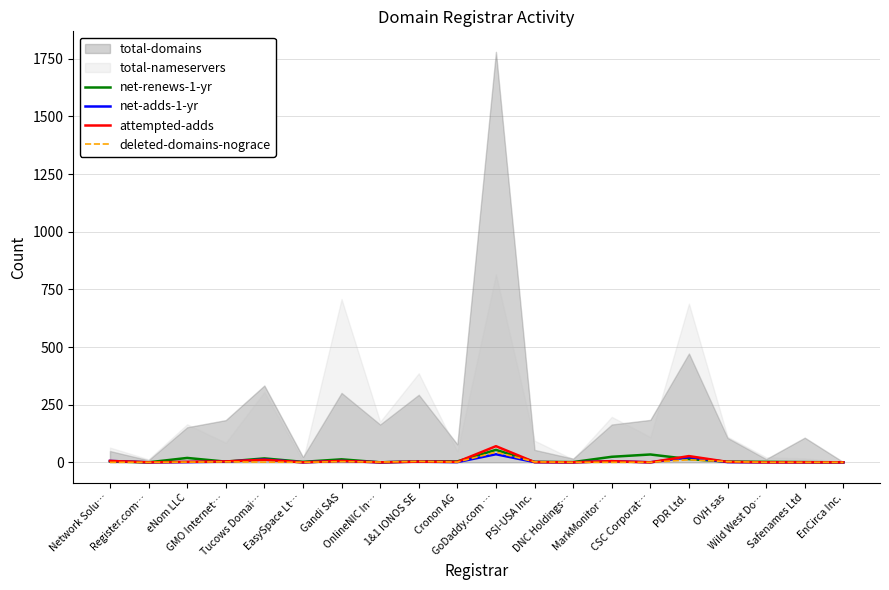

In deleted-domains-nograce, how many points are higher than both neighbors (excluding endpoints)?

5